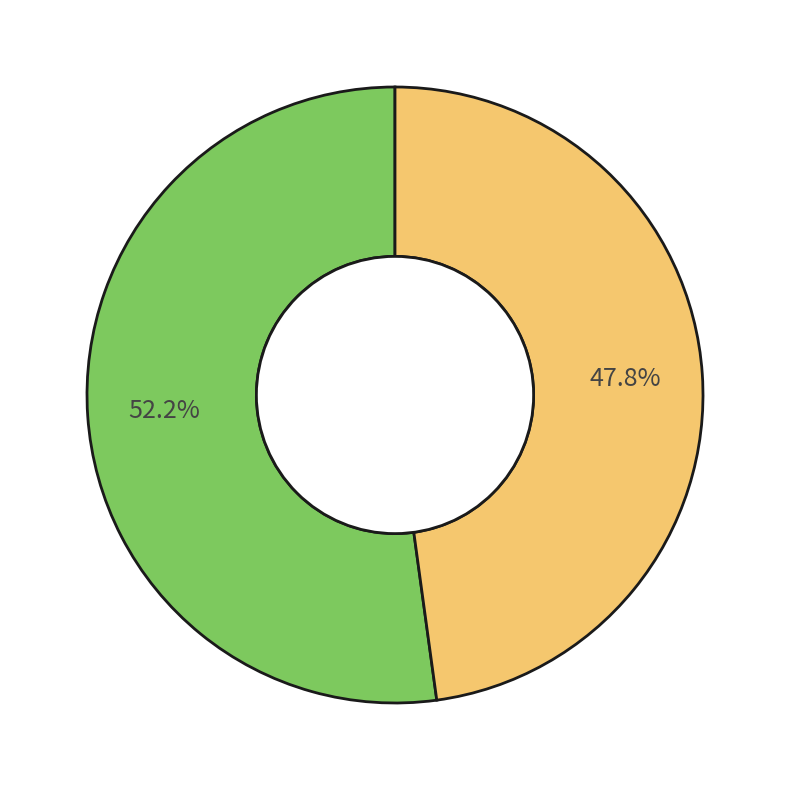

Is there a majority slice in this chart?

Yes